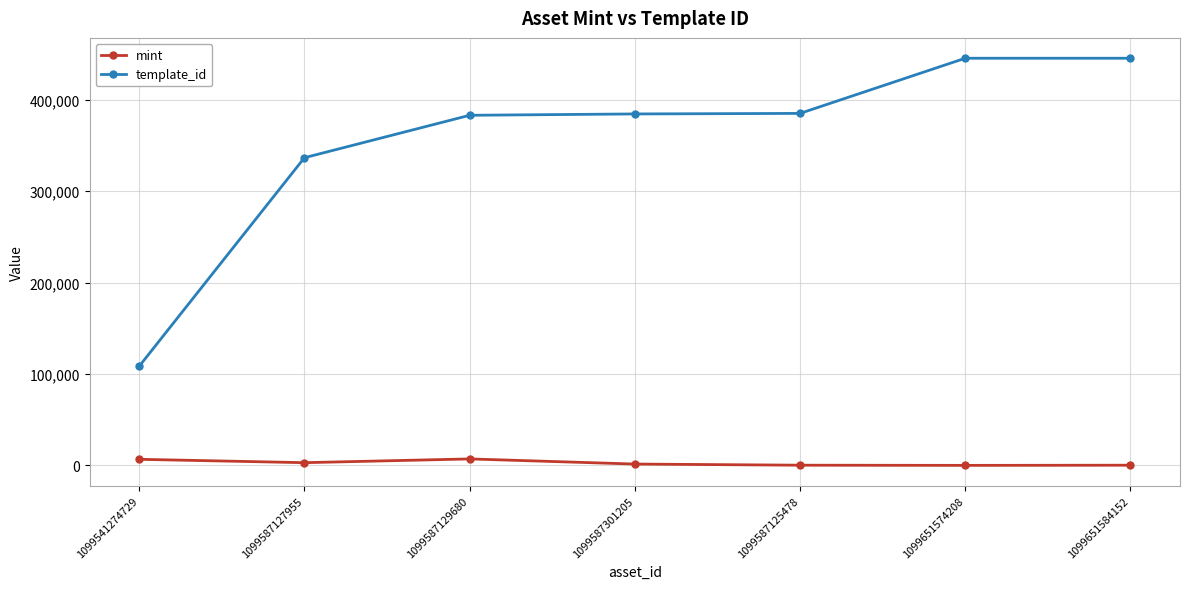

What is the difference between the maximum and minimum values in the mint series?

7057